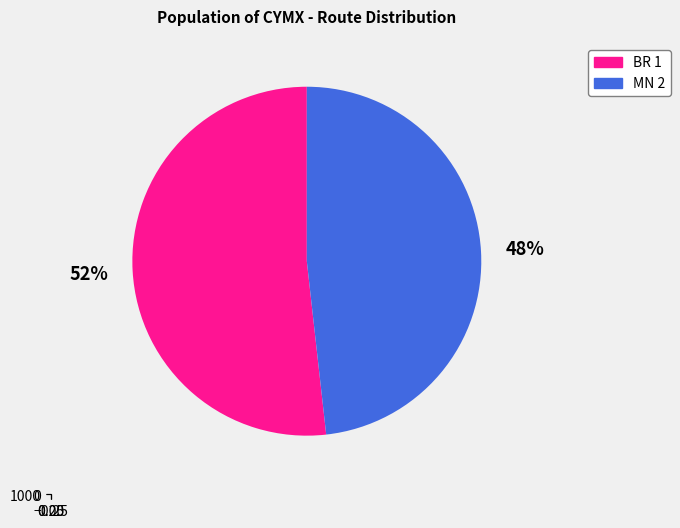

Is it true that BR OC is 99% of the pie?

False